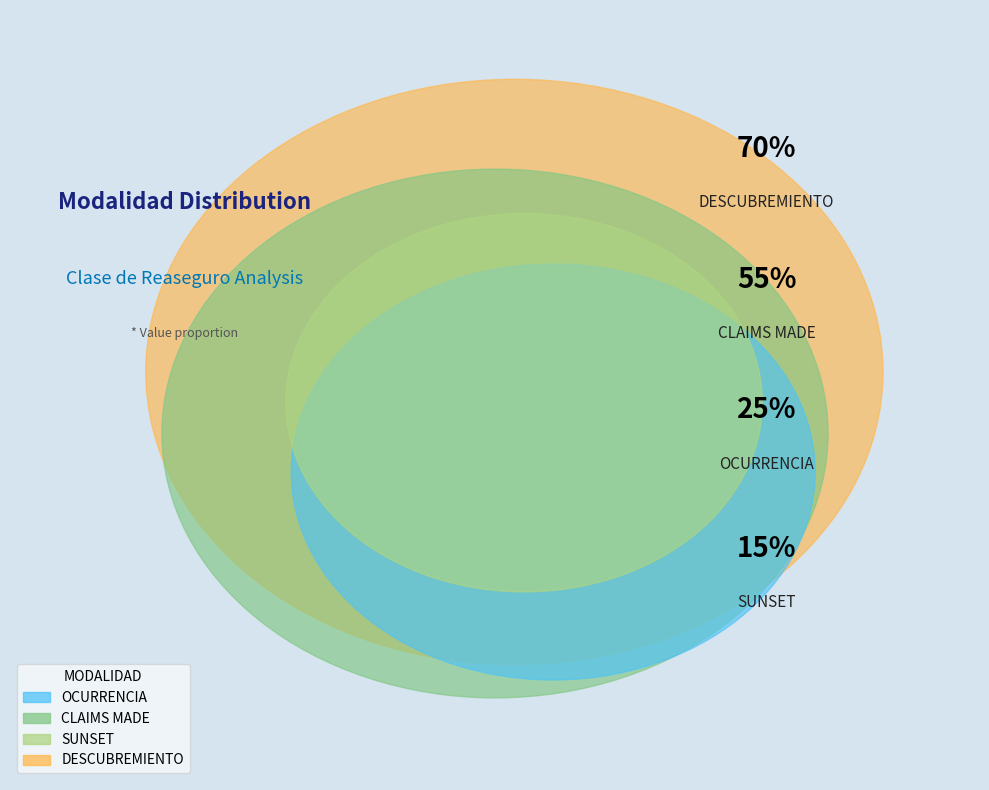

Combined, what portion of the pie is DESCUBREMIENTO and SUNSET?

51.5%